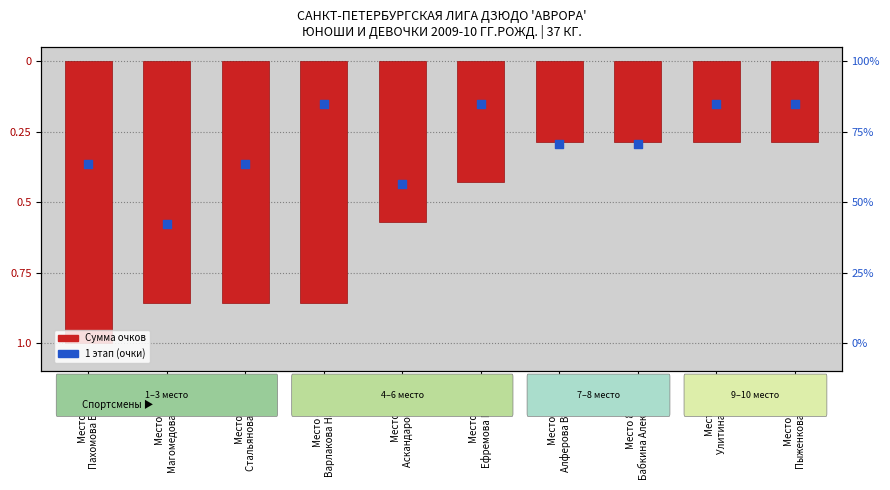

Which series has the largest total across all categories?

1 этап (очки)